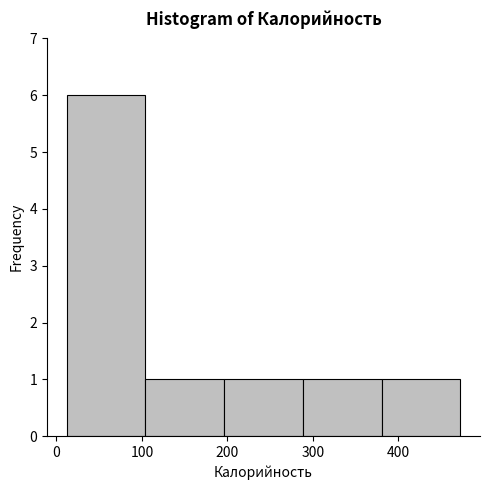

Reading left to right, list every bar in this chart as the range it spans on the x-axis followed by its height. Neither the bar edges nor the heights are printed on the chart, so give them approximately, as read against the axes.

10 to 100: 6
100 to 200: 1
200 to 290: 1
290 to 380: 1
380 to 470: 1